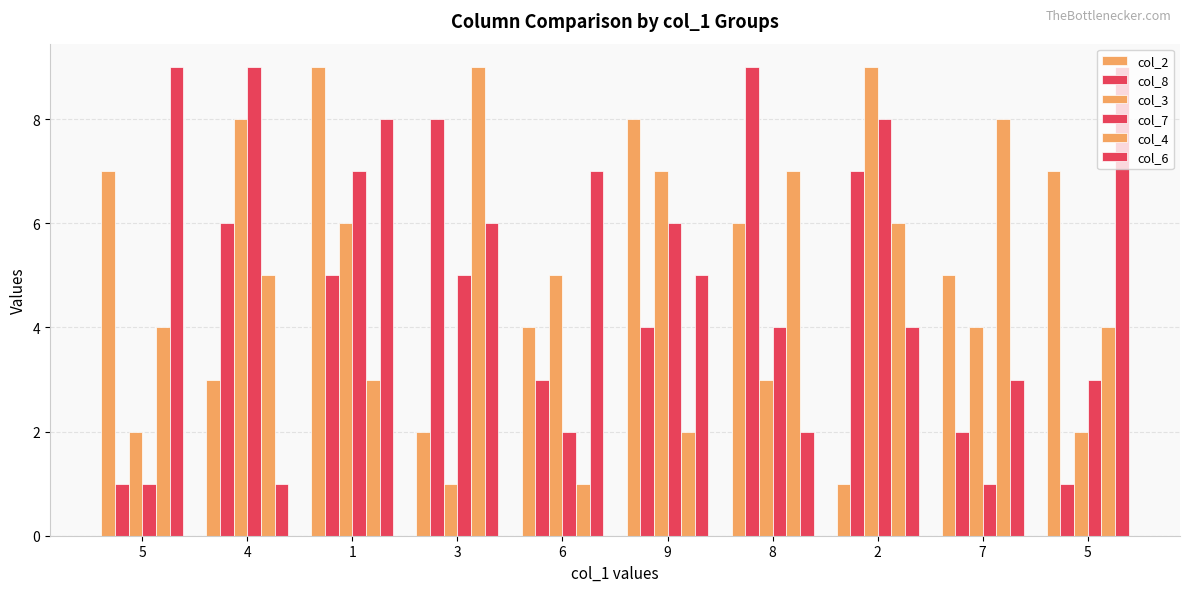

Reading right to left, transcribe all the data shown in this chart.

col_2: 7	5	1	6	8	4	2	9	3	7
col_8: 1	2	7	9	4	3	8	5	6	1
col_3: 2	4	9	3	7	5	1	6	8	2
col_7: 3	1	8	4	6	2	5	7	9	1
col_4: 4	8	6	7	2	1	9	3	5	4
col_6: 9	3	4	2	5	7	6	8	1	9